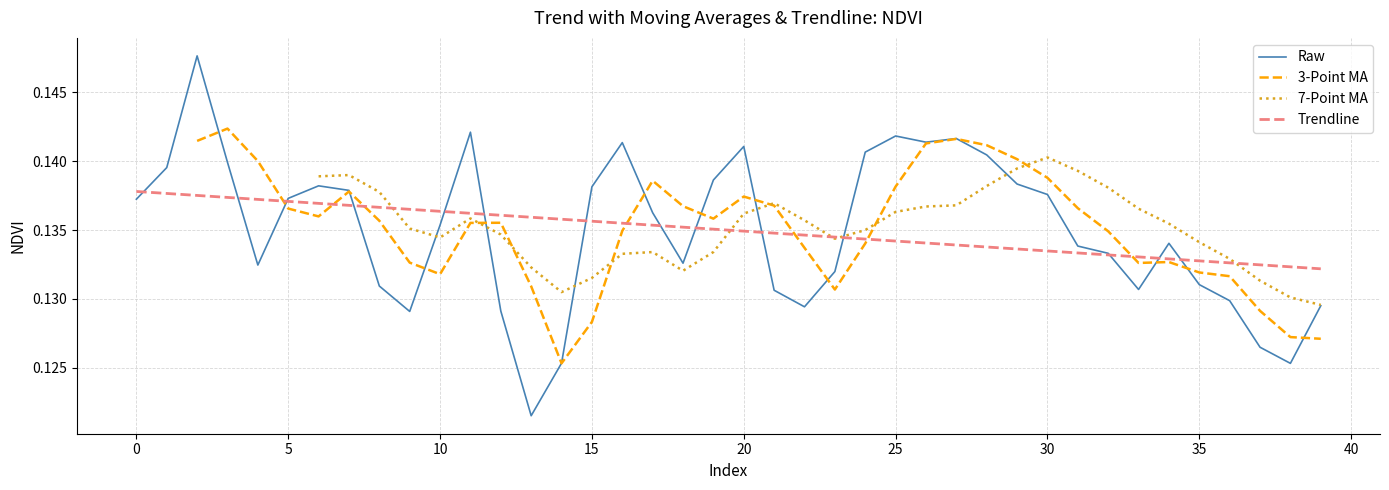

True or false: the data shows 0.1 at 25.

True